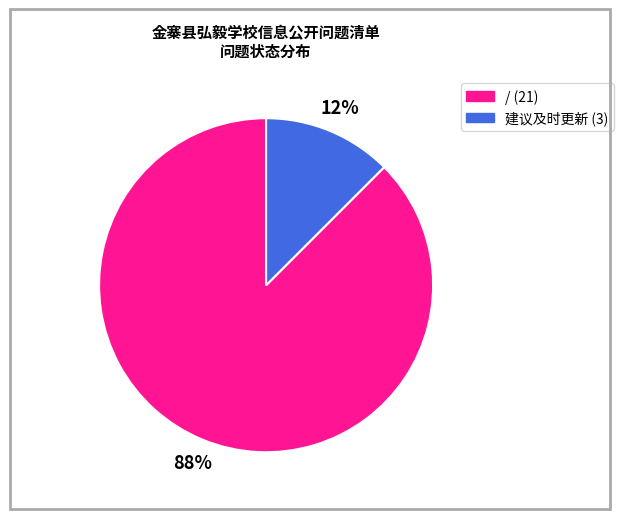

Which has a higher value, / or 建议及时更新?

/